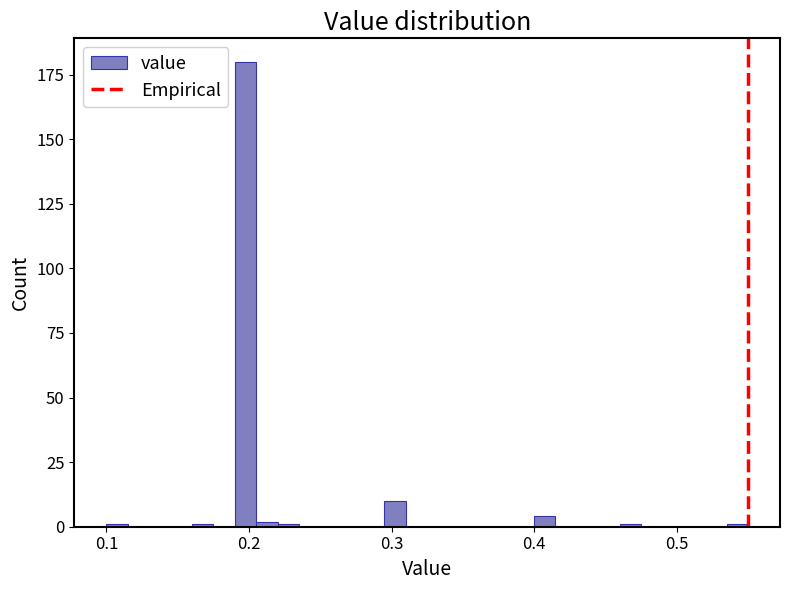

Read against the x-axis, roughly where is the centre of the tallest bar?

0.20